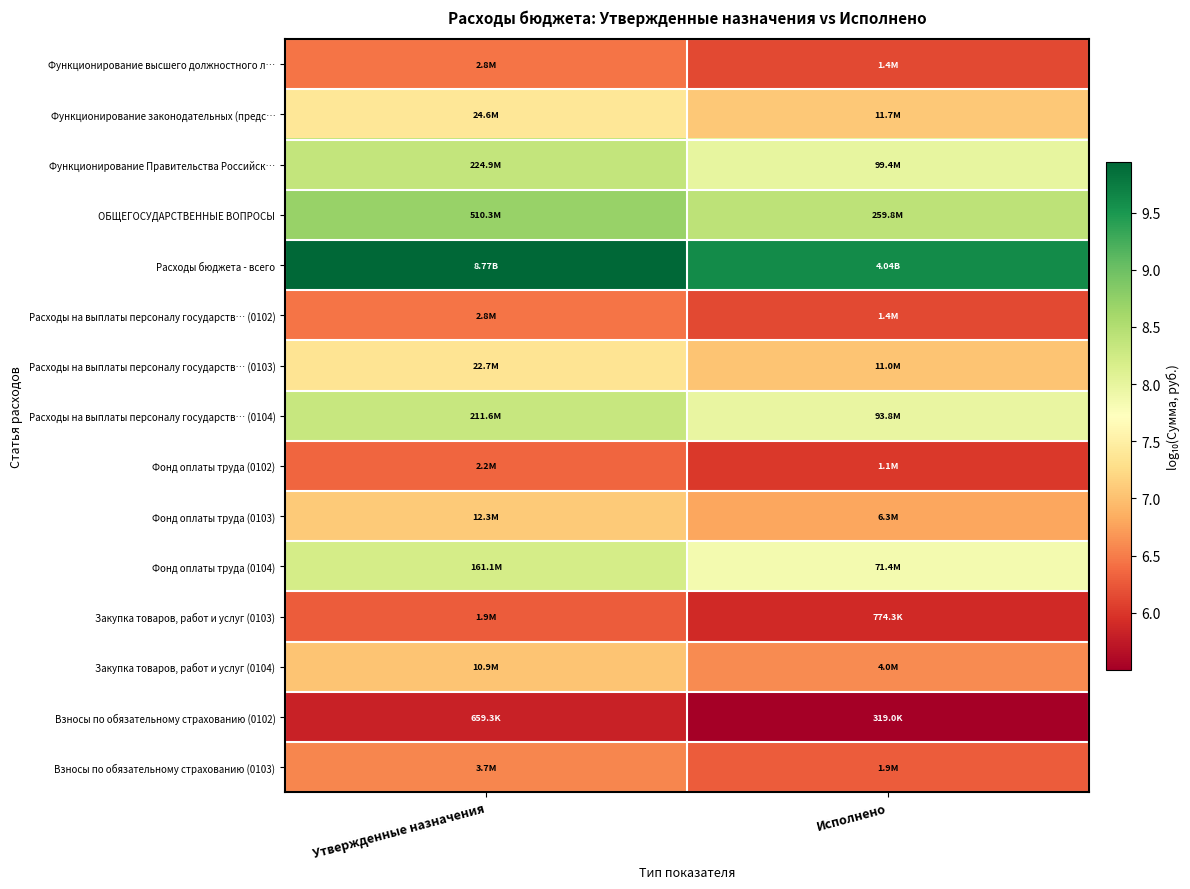

What is the smallest value displayed?

5.5